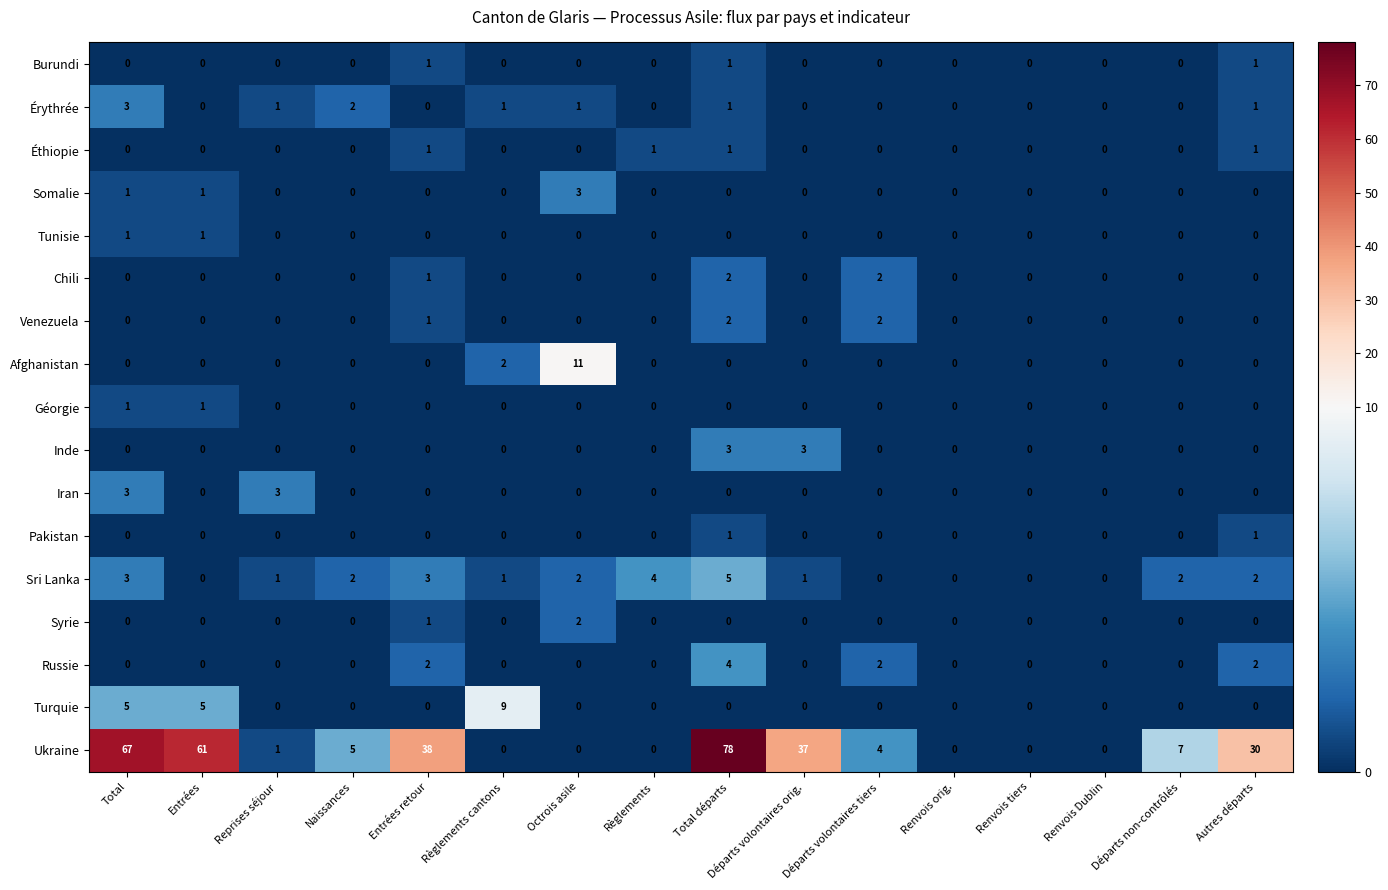

Count the number of categories in the chart.

16